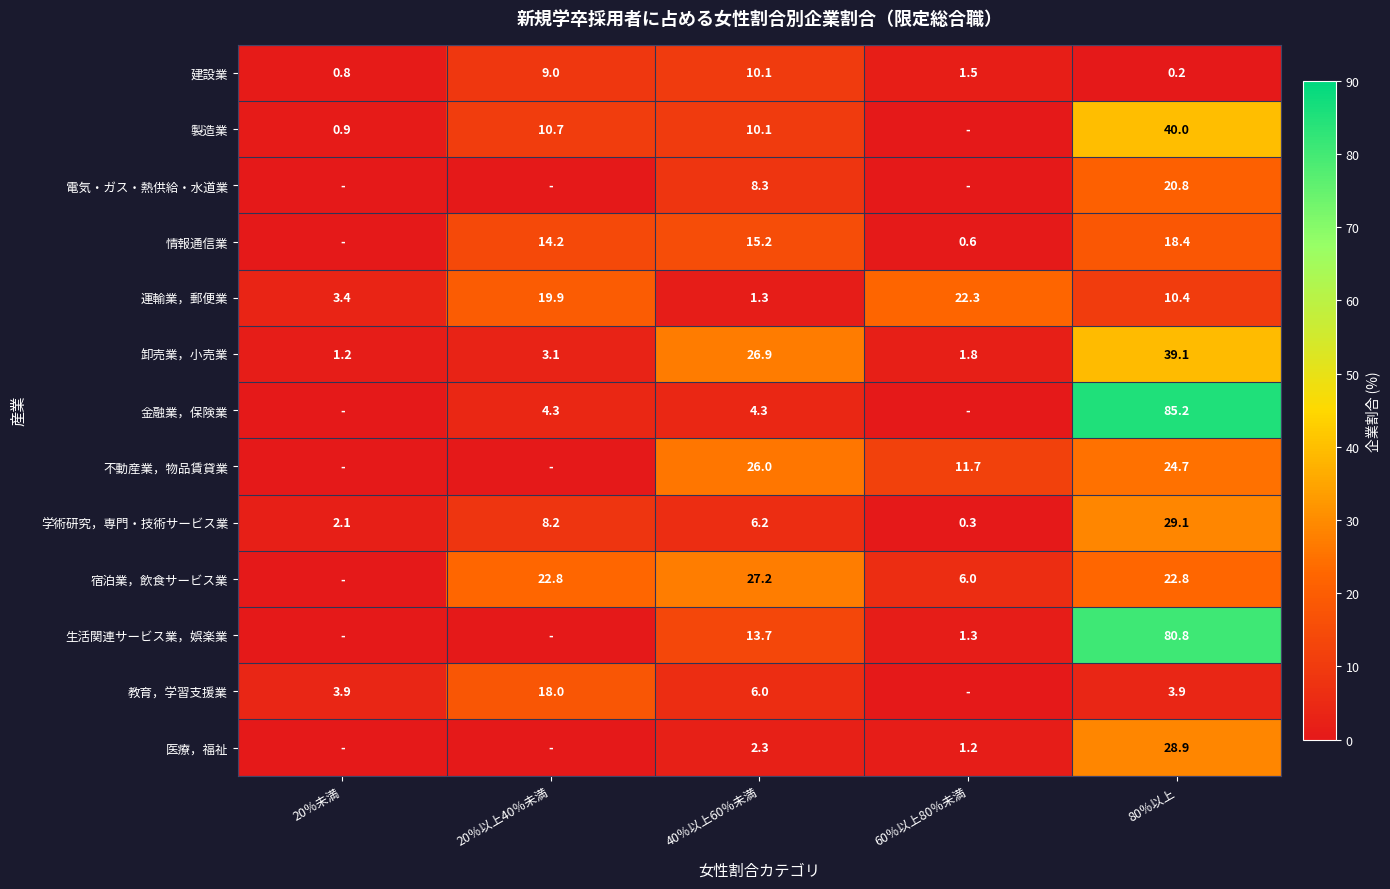

What is the approximate value of 運輸業，郵便業 at 20％以上40％未満?

19.9